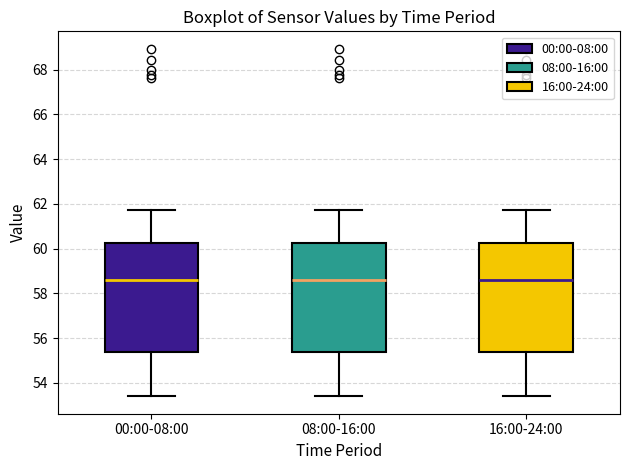

Reading left to right, transcribe this box plot: for each box, give where its median line is, the range the box spans, and where its two whiskers end, as read against the y-axis. The values are not printed on the chart, so give them approximately, as read against the axis.

00:00-08:00: median 58.6, box 55.4 to 60.2, whiskers 53.4 to 61.8
08:00-16:00: median 58.6, box 55.4 to 60.2, whiskers 53.4 to 61.8
16:00-24:00: median 58.6, box 55.4 to 60.2, whiskers 53.4 to 61.8